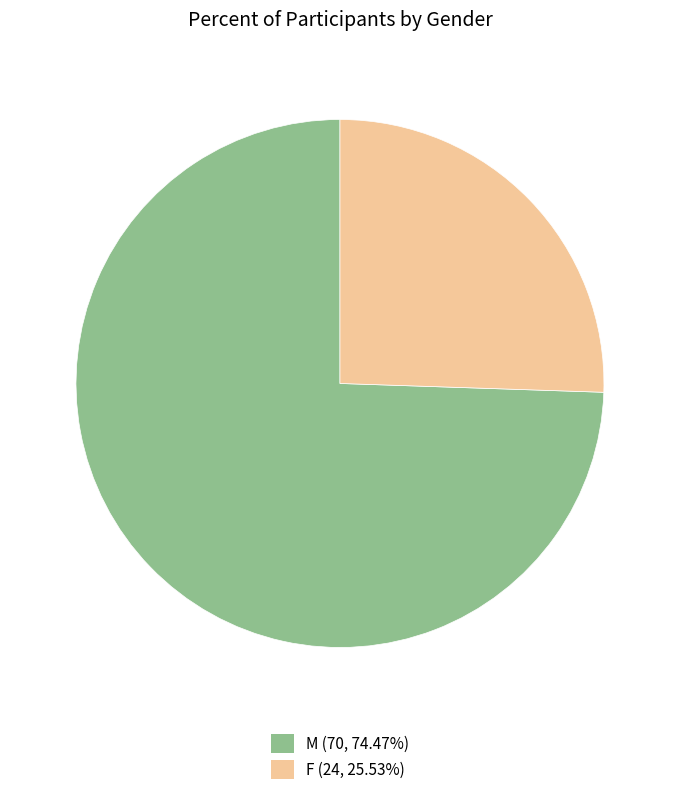

Combined, do F and M account for over 50%?

Yes